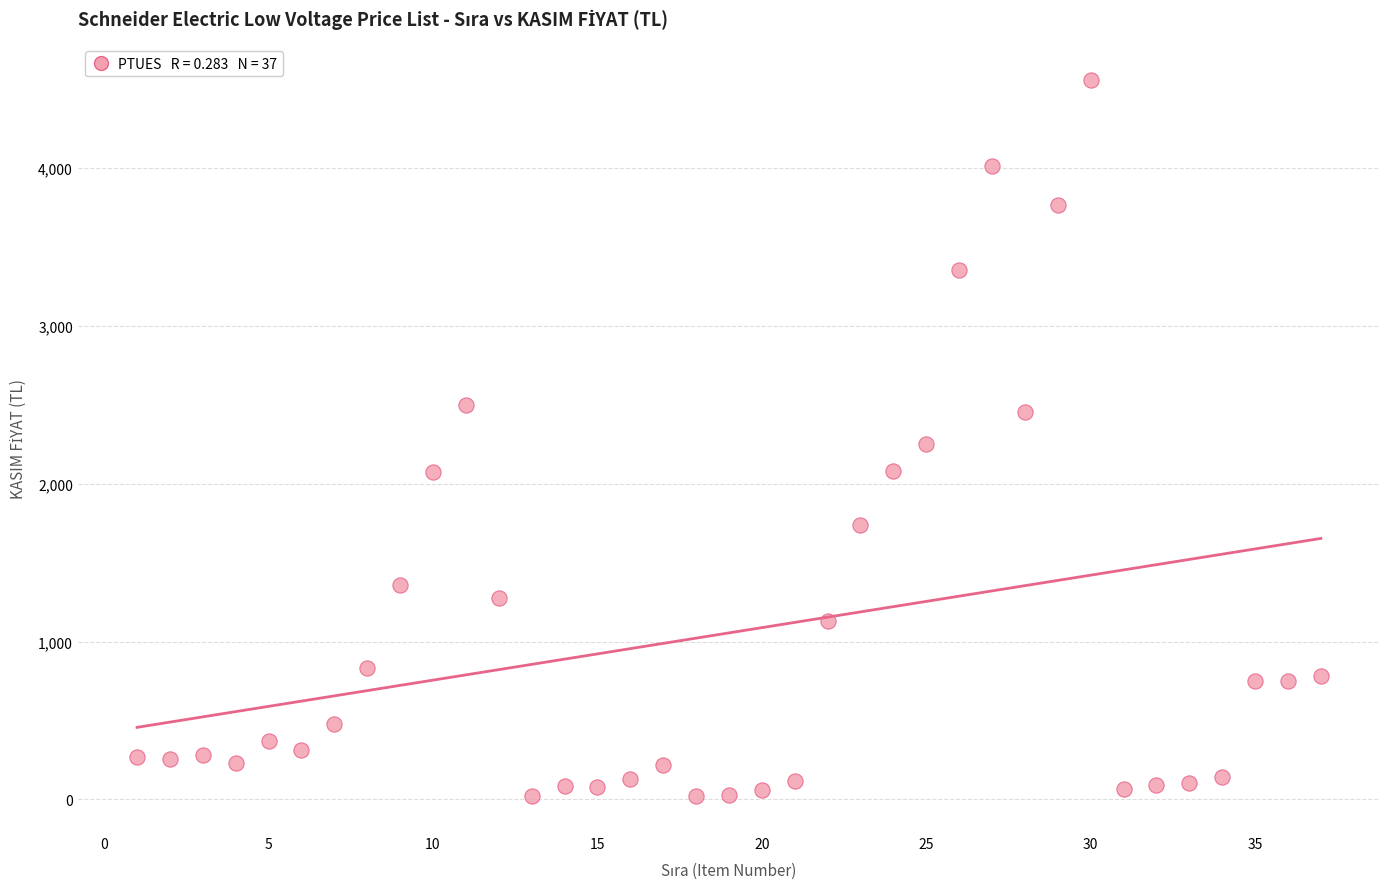

What is the range of X values (max minus min)?

36.0